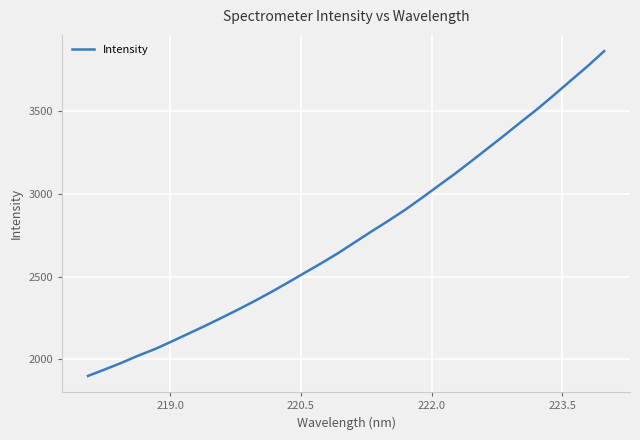

What is the maximum value shown in the chart?

3862.1